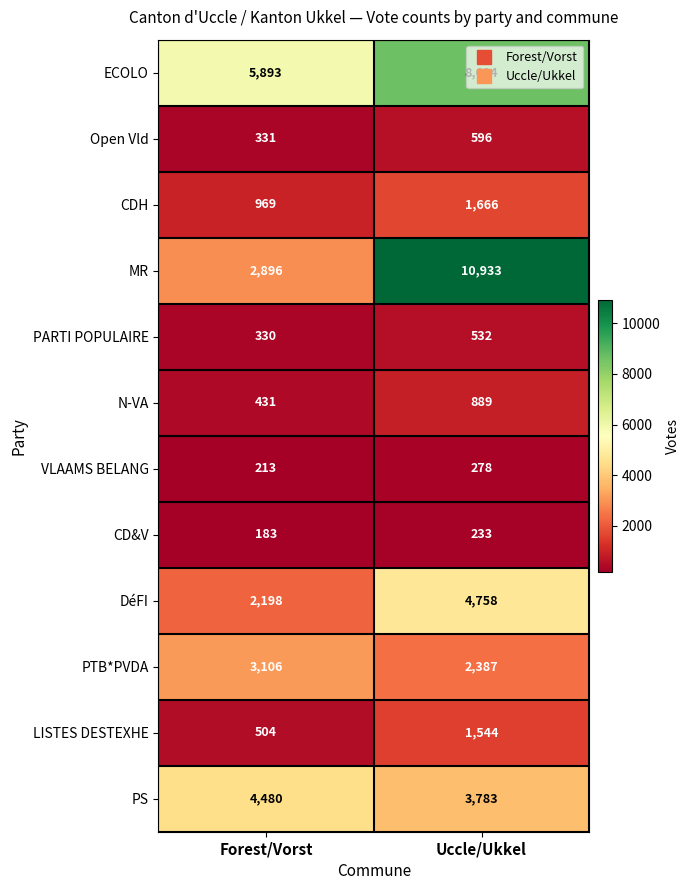

The value of VLAAMS BELANG at Forest/Vorst is 213. True or false?

True